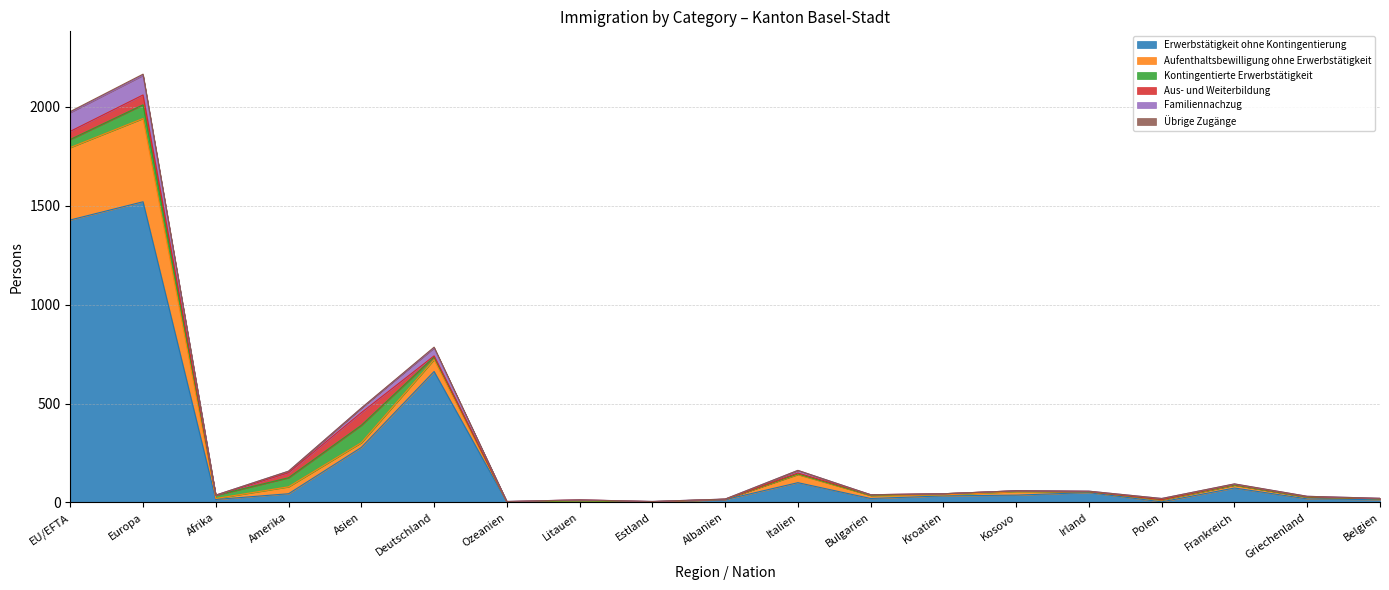

The Erwerbstätigkeit ohne Kontingentierung series shows 435 at EU/EFTA. True or false?

False